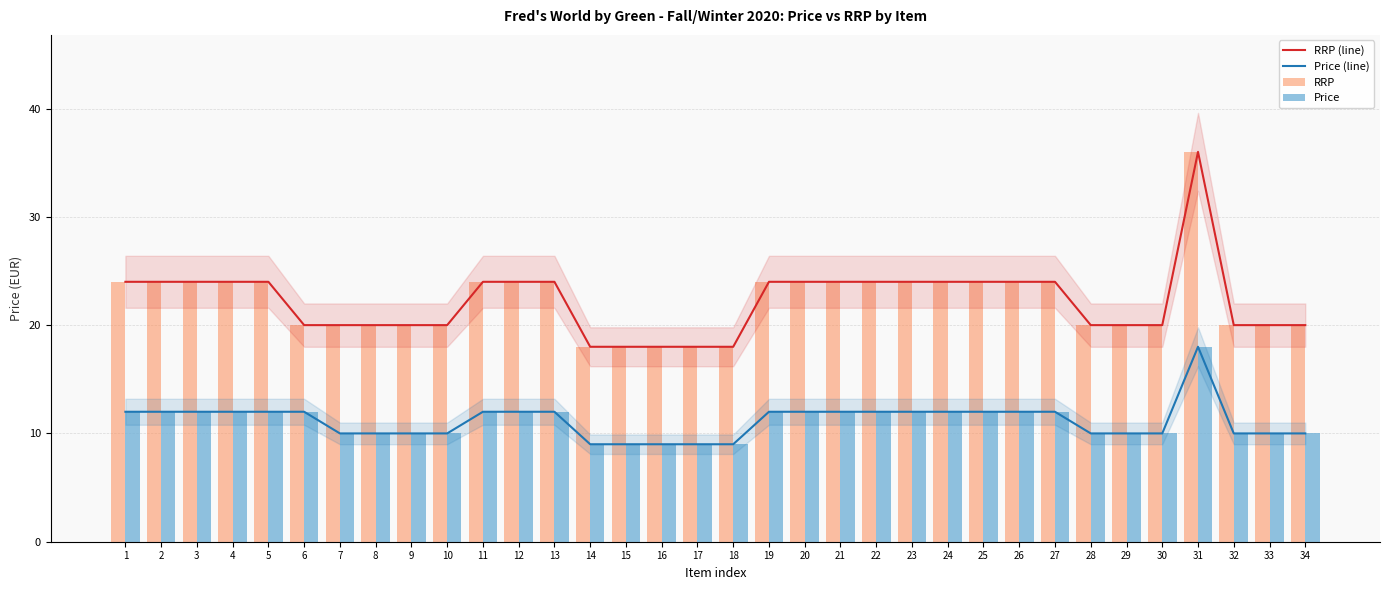

At which label does RRP first exceed 24?

31